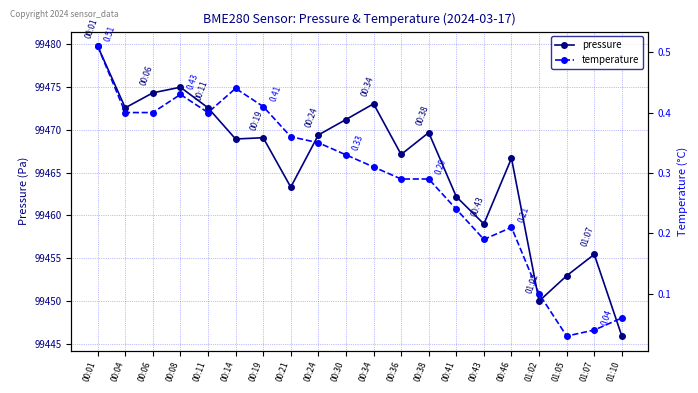

What position from the right is 00:14?

15